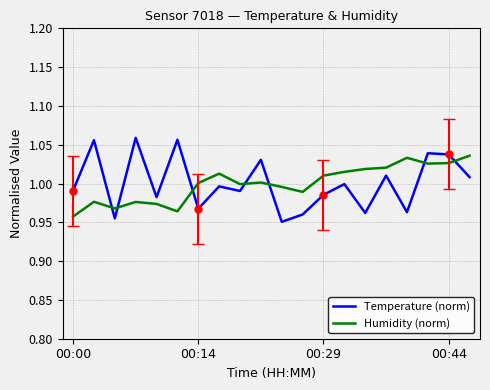

Reading left to right, what are all the values shown in this chart?

Temperature (norm): 1.0	1.1	1.0	1.1	1.0	1.1	1.0	1.0	1.0	1.0	1.0	1.0	1.0	1.0	1.0	1.0	1.0	1.0	1.0	1.0
Humidity (norm): 1.0	1.0	1.0	1.0	1.0	1.0	1.0	1.0	1.0	1.0	1.0	1.0	1.0	1.0	1.0	1.0	1.0	1.0	1.0	1.0